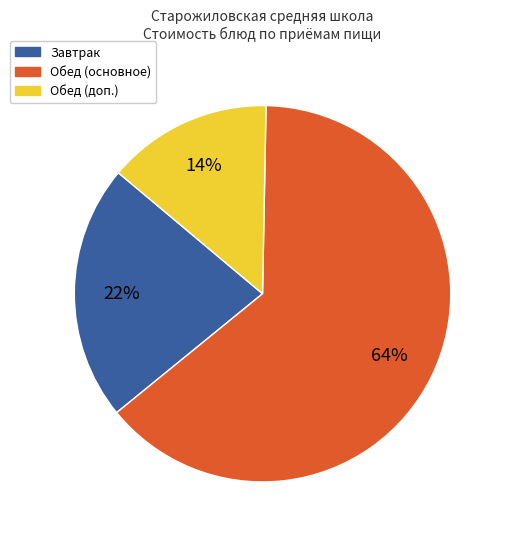

To the nearest percent, what is the difference between the largest and smallest slice percentages?

50%